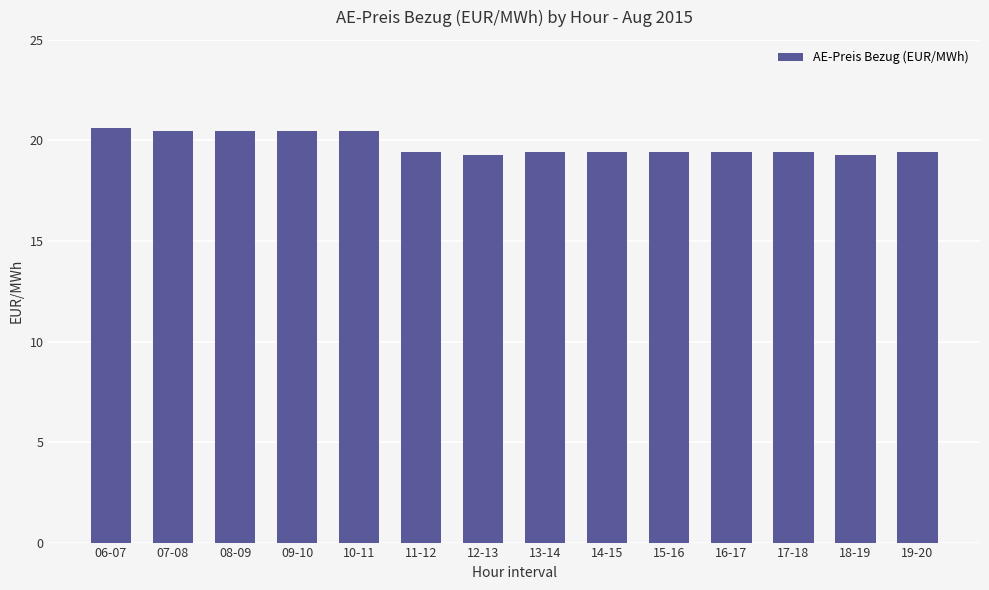

Are the bars horizontal?

No